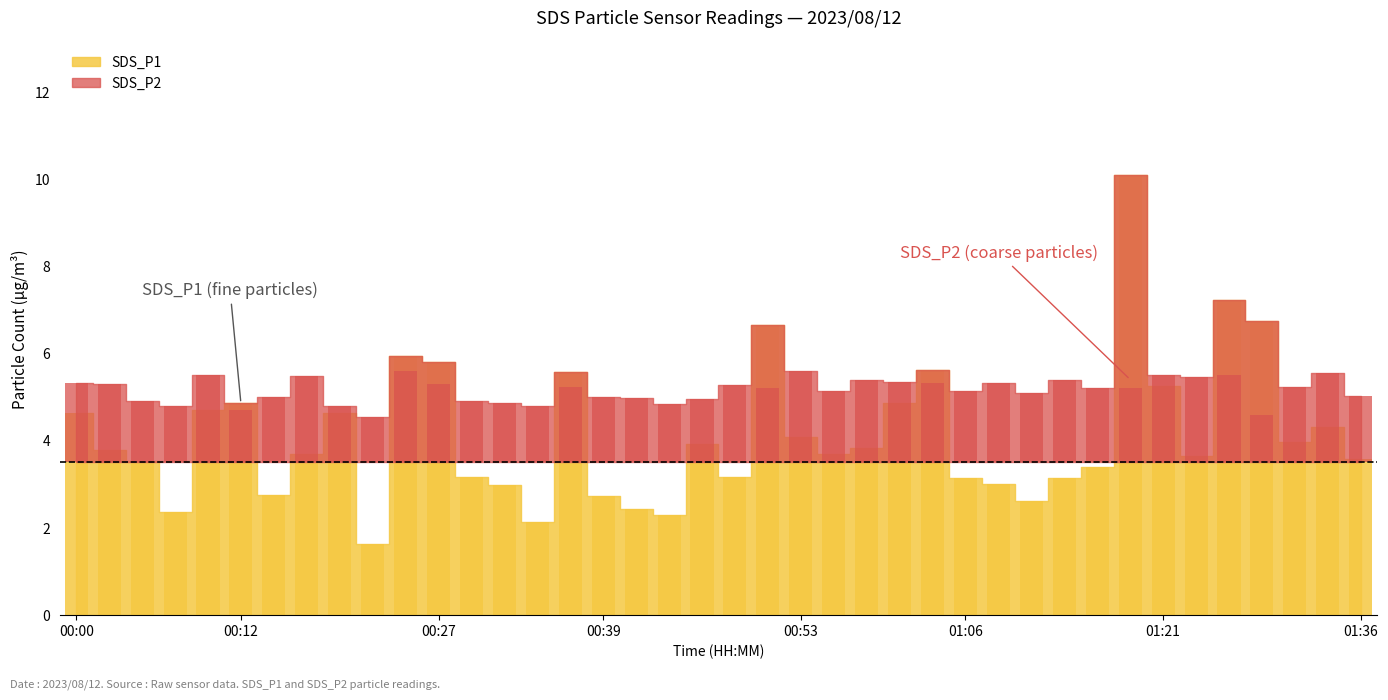

What is the average value of the SDS_P1 series?

4.1